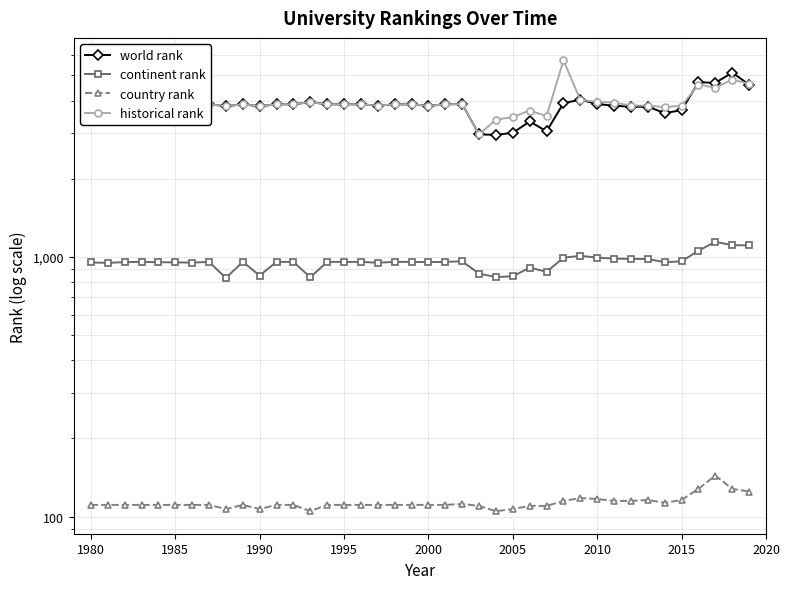

What is the value of the country rank point at the 27th from the left?

110.0